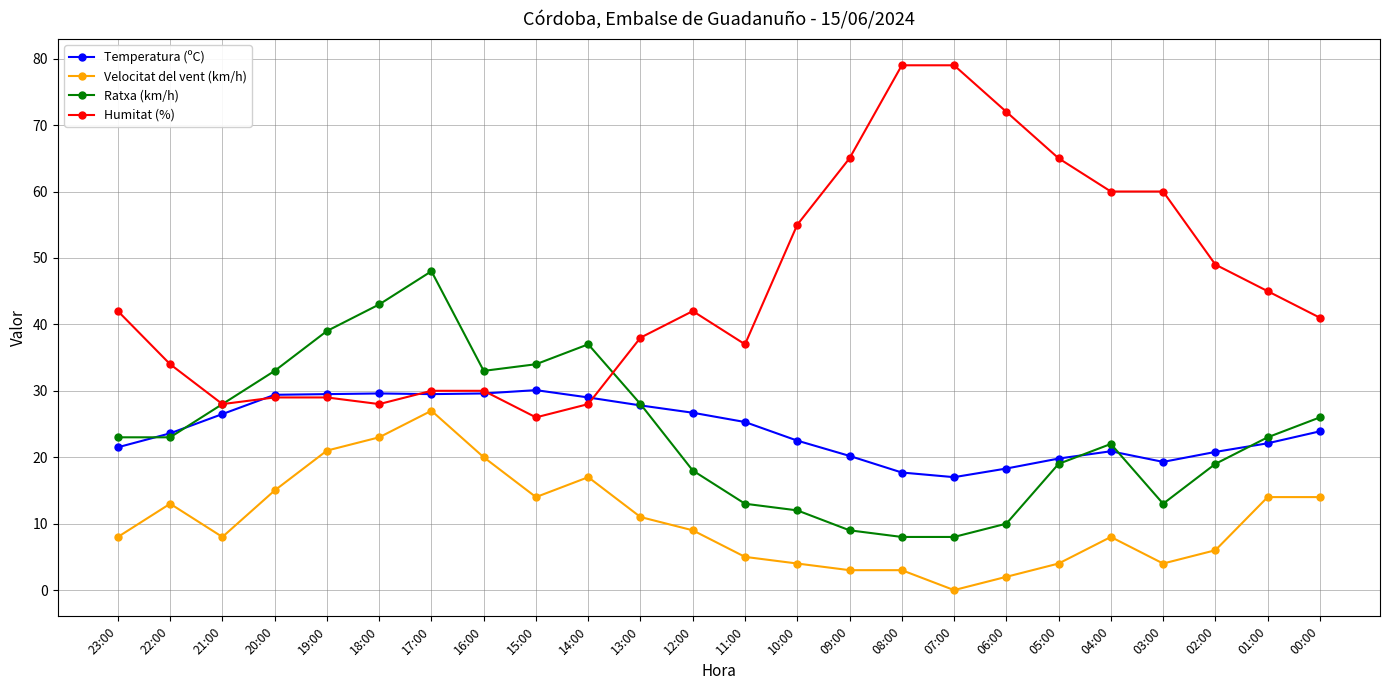

What is the difference between the maximum and second lowest values in the Humitat (%) series?

51.0